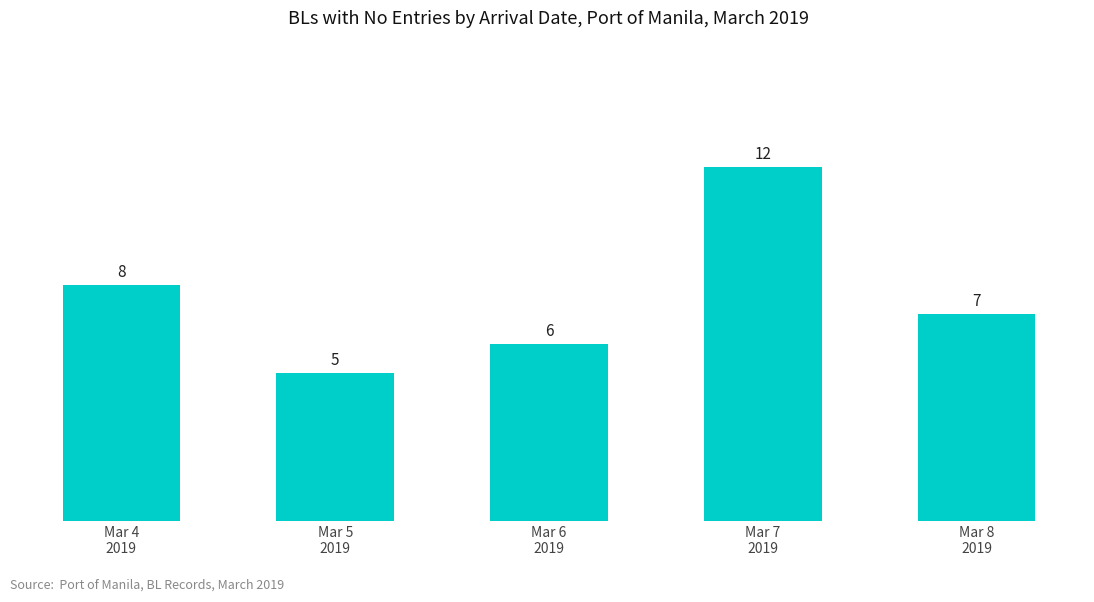

What is the maximum value shown in the chart?

12